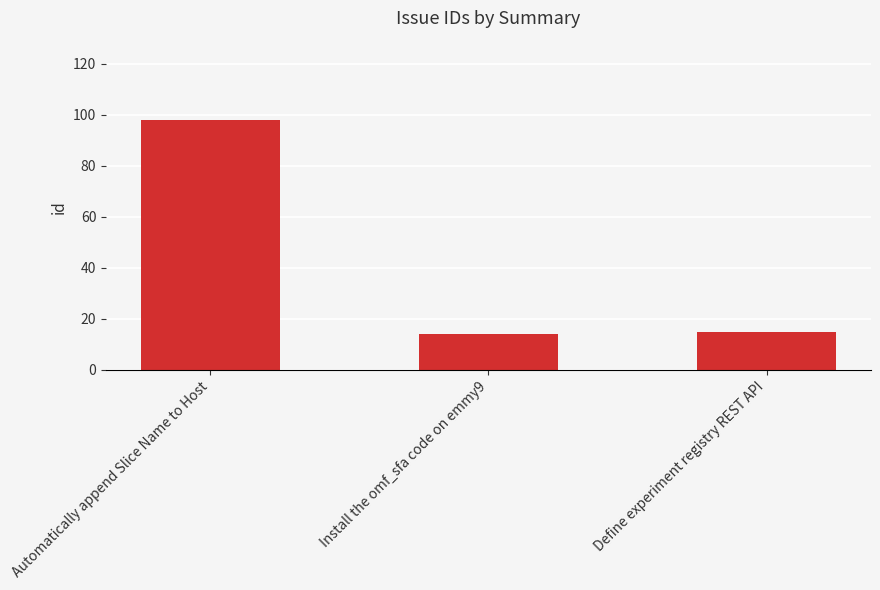

What is the change in value from Install the omf_sfa code on emmy9 to Define experiment registry REST API?

+1